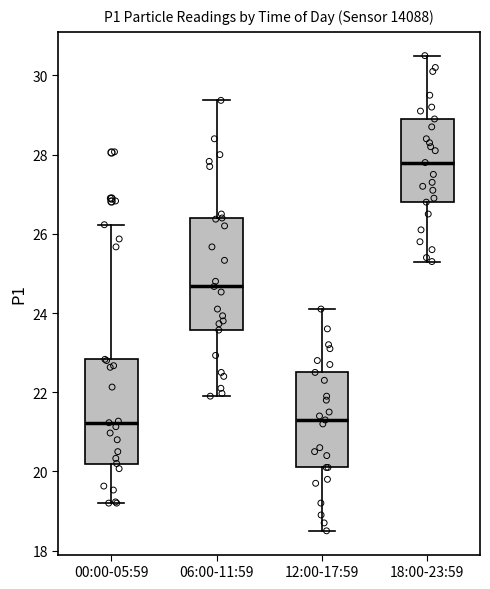

Reading left to right, transcribe this box plot: for each box, give where its median line is, the range the box spans, and where its two whiskers end, as read against the y-axis. The values are not printed on the chart, so give them approximately, as read against the axis.

00:00-05:59: median 21.2, box 20.2 to 22.8, whiskers 19.2 to 26.2
06:00-11:59: median 24.6, box 23.6 to 26.4, whiskers 22.0 to 29.4
12:00-17:59: median 21.4, box 20.2 to 22.6, whiskers 18.6 to 24.2
18:00-23:59: median 27.8, box 26.8 to 29.0, whiskers 25.4 to 30.6